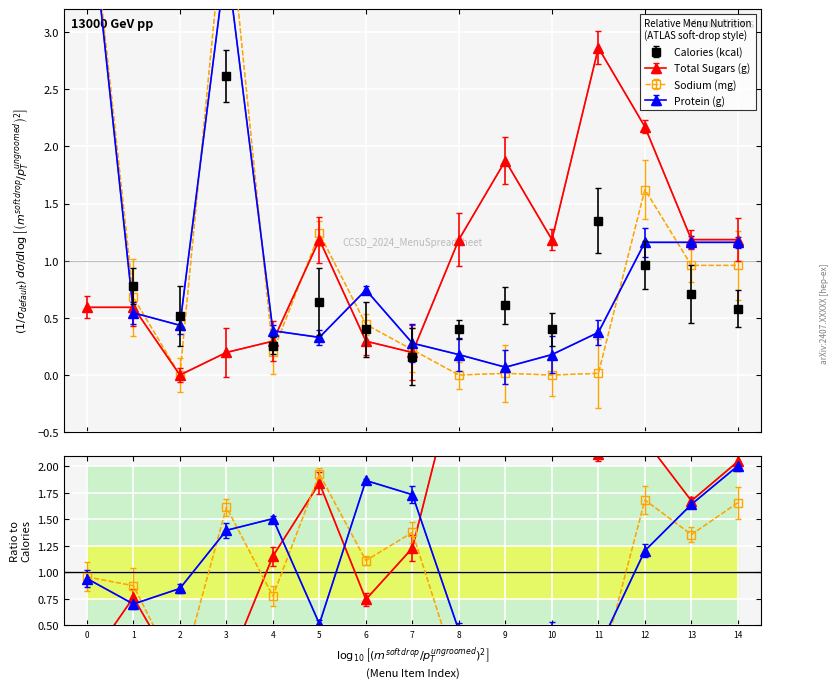

What is the minimum value for Calories (kcal)?

0.2